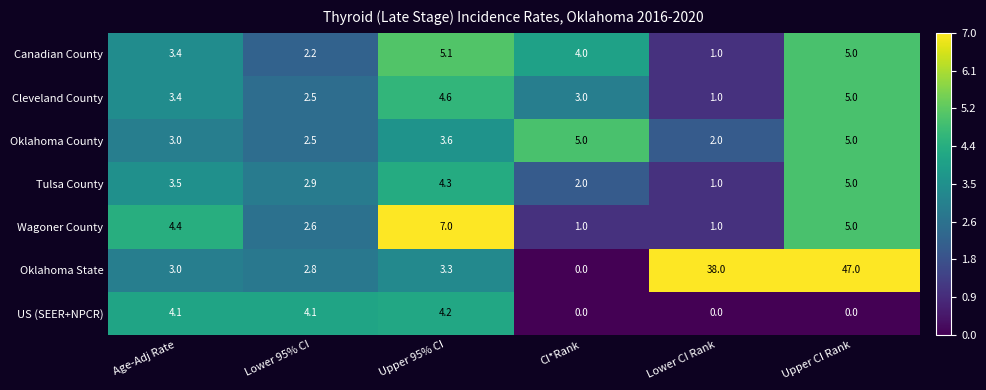

At how many categories does at least one series exceed 12?

2